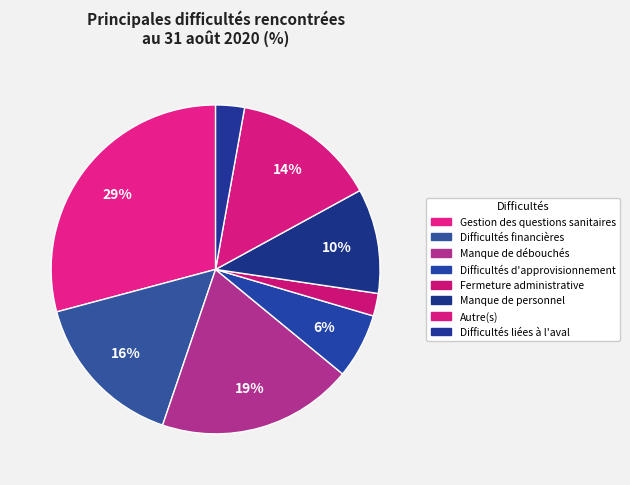

Which category has the biggest portion of the pie?

Gestion des questions sanitaires